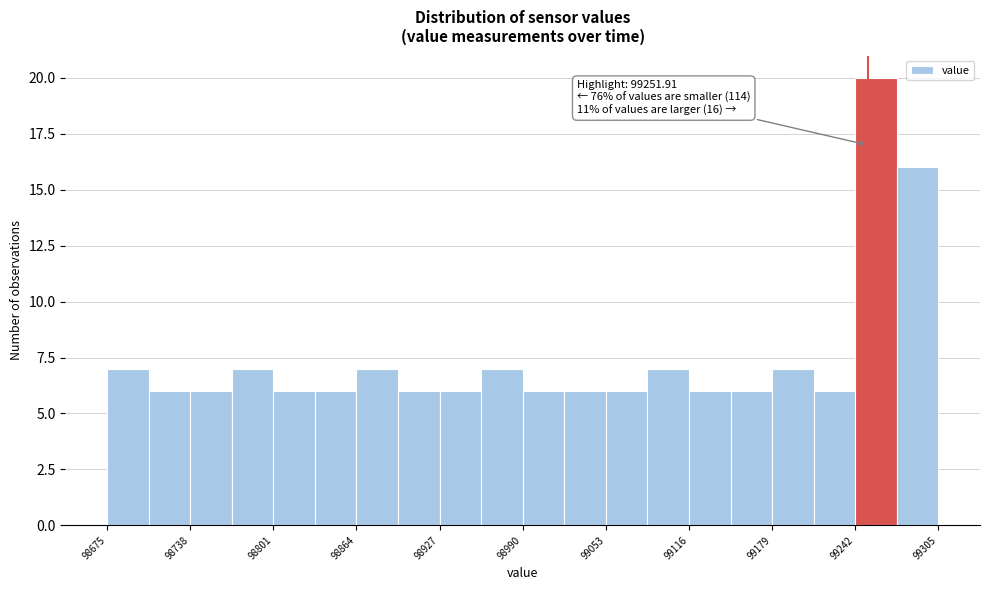

Around what value on the x-axis is the tallest bar? Give the approximate position of its centre, as read against the axis.

99260